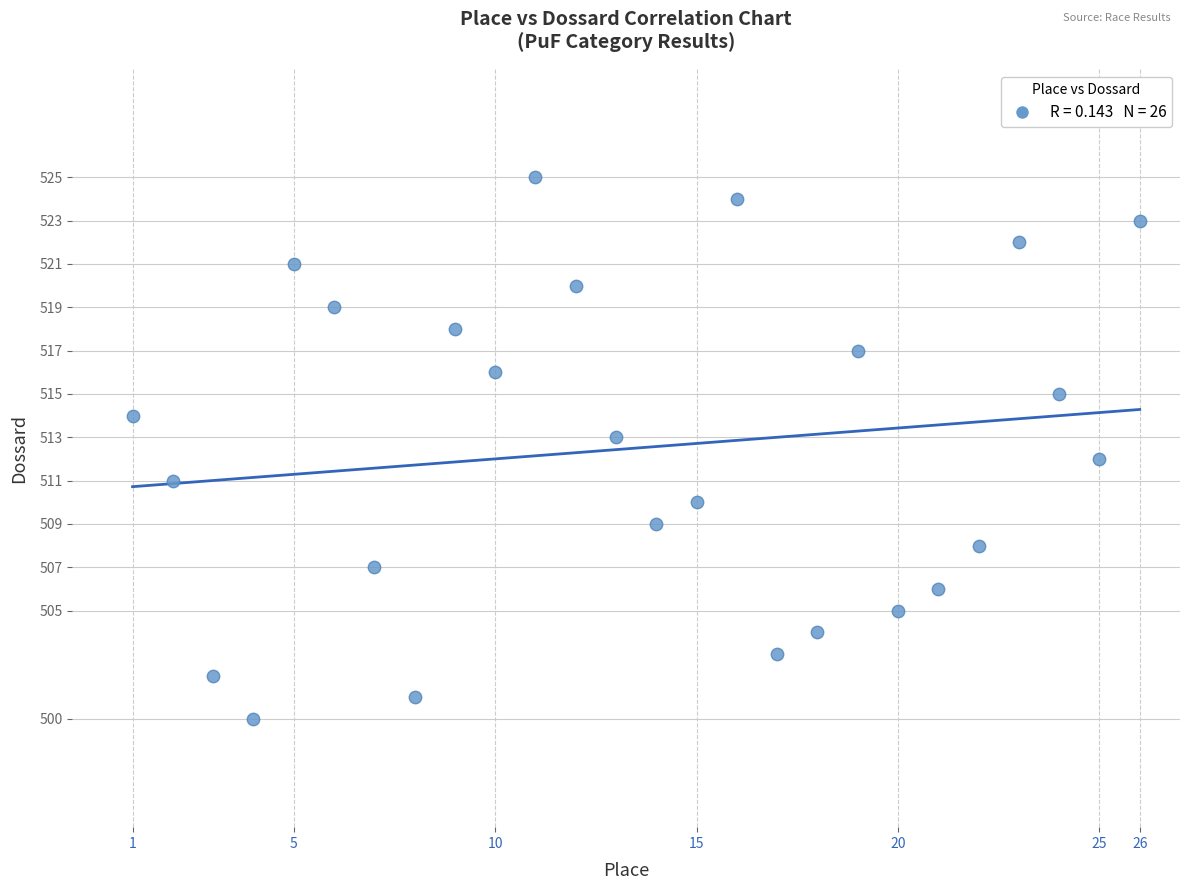

What is the range of Y values (max minus min)?

25